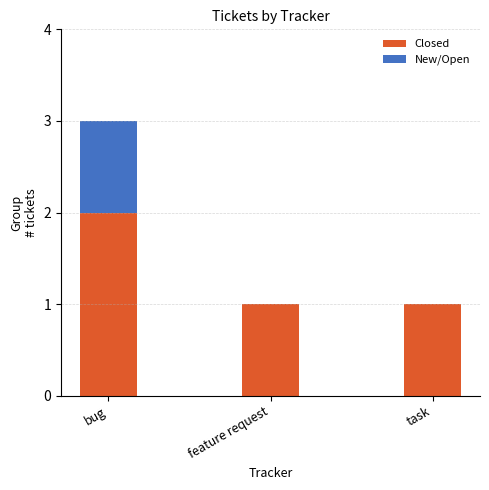

Is it true that Closed equals 2 at bug?

True